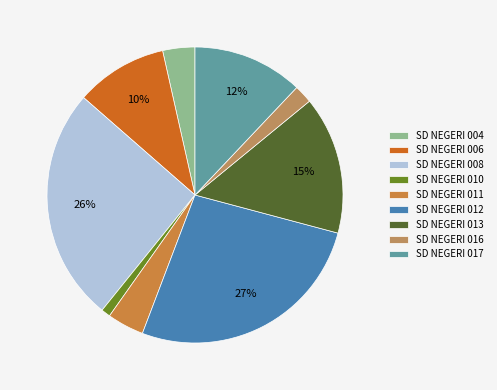

How many slices are in this pie chart?

9